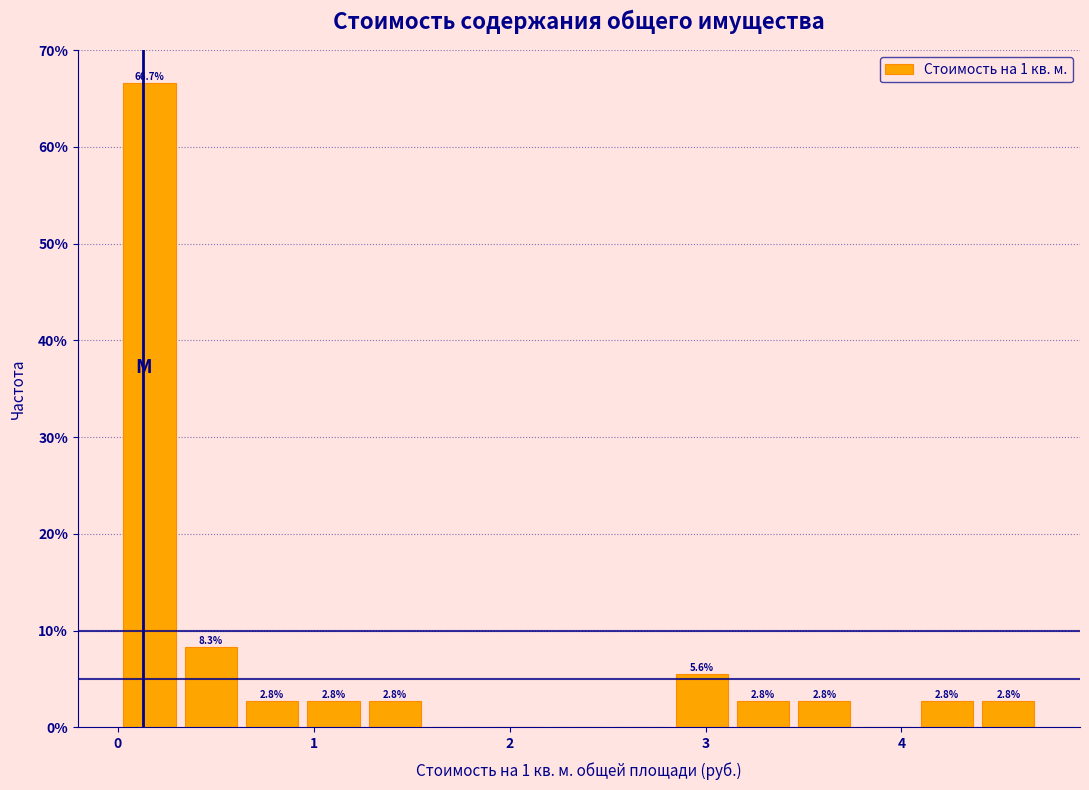

Around what value on the x-axis is the tallest bar? Give the approximate position of its centre, as read against the axis.

0.2